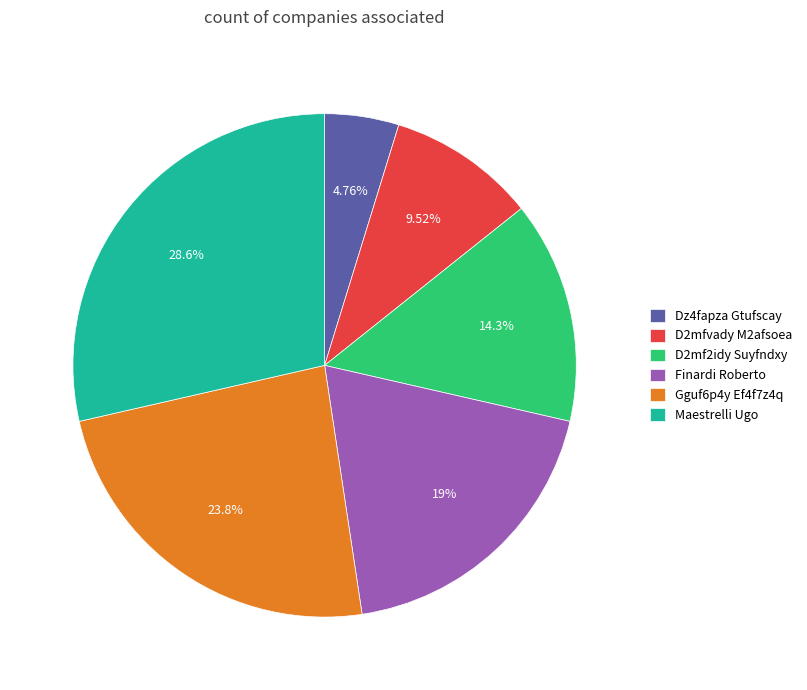

To the nearest percent, what portion does D2mfvady M2afsoea represent?

10%